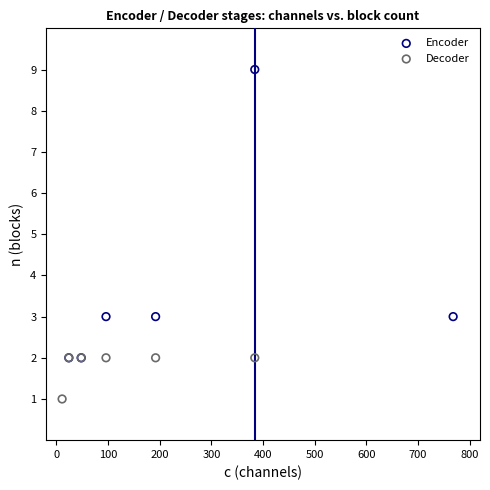

Which series contains the lowest Y value?

Decoder